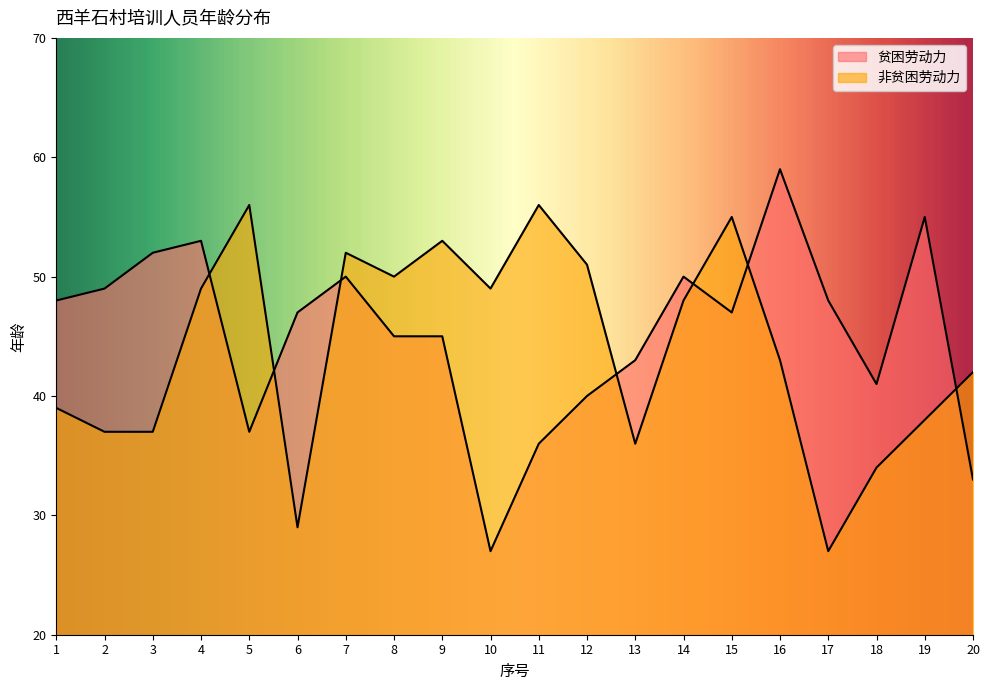

Where is 非贫困劳动力 nearest to the value 41?

20